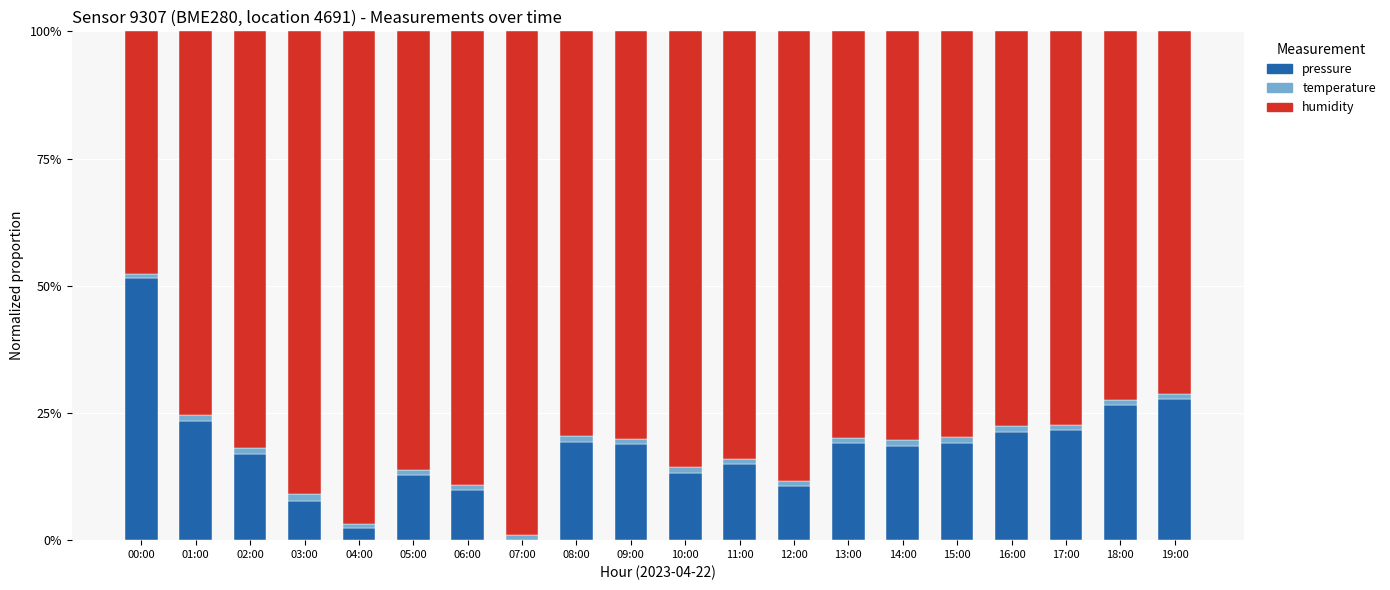

What is the sum of all pressure values?

355.4